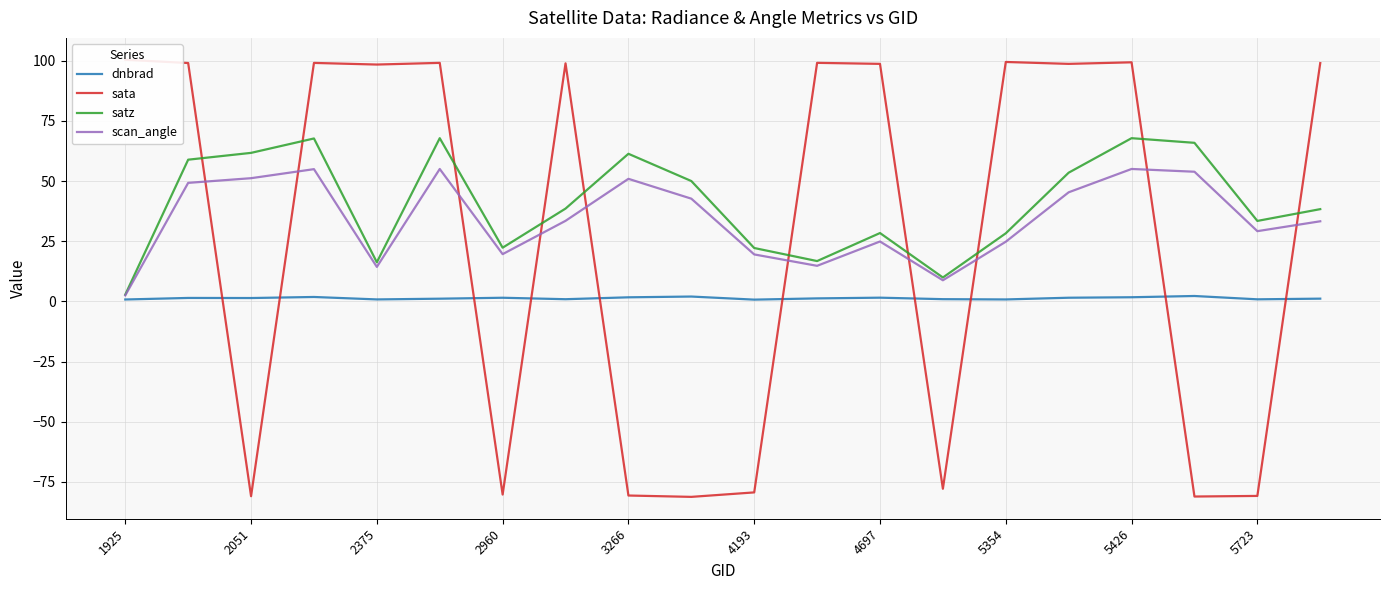

What is the maximum value for satz?

67.8